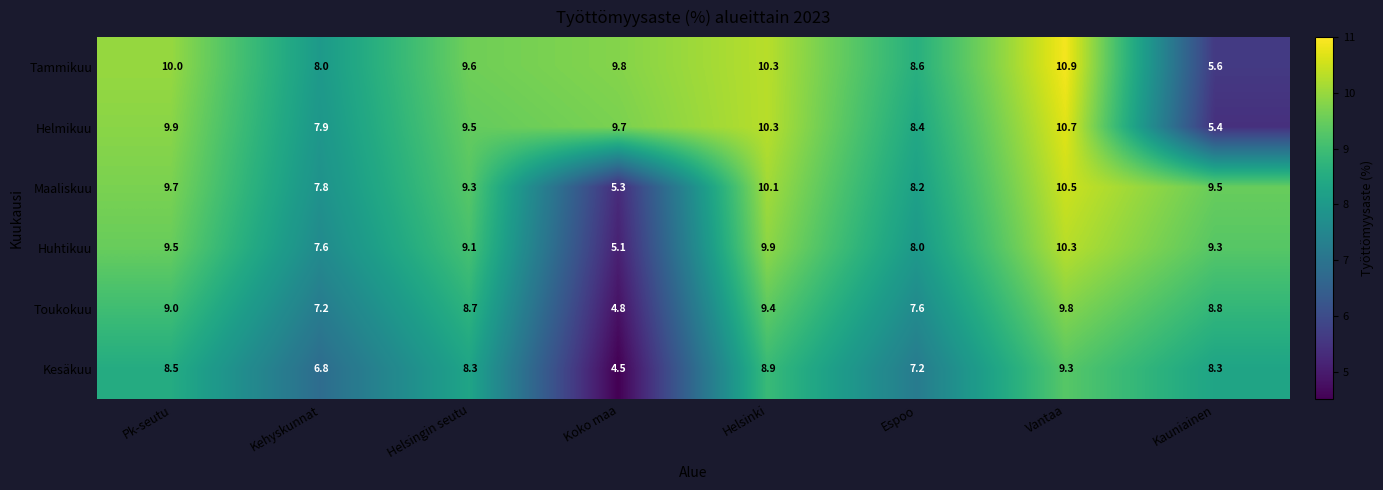

At which label does Helmikuu first exceed 9?

Pk-seutu